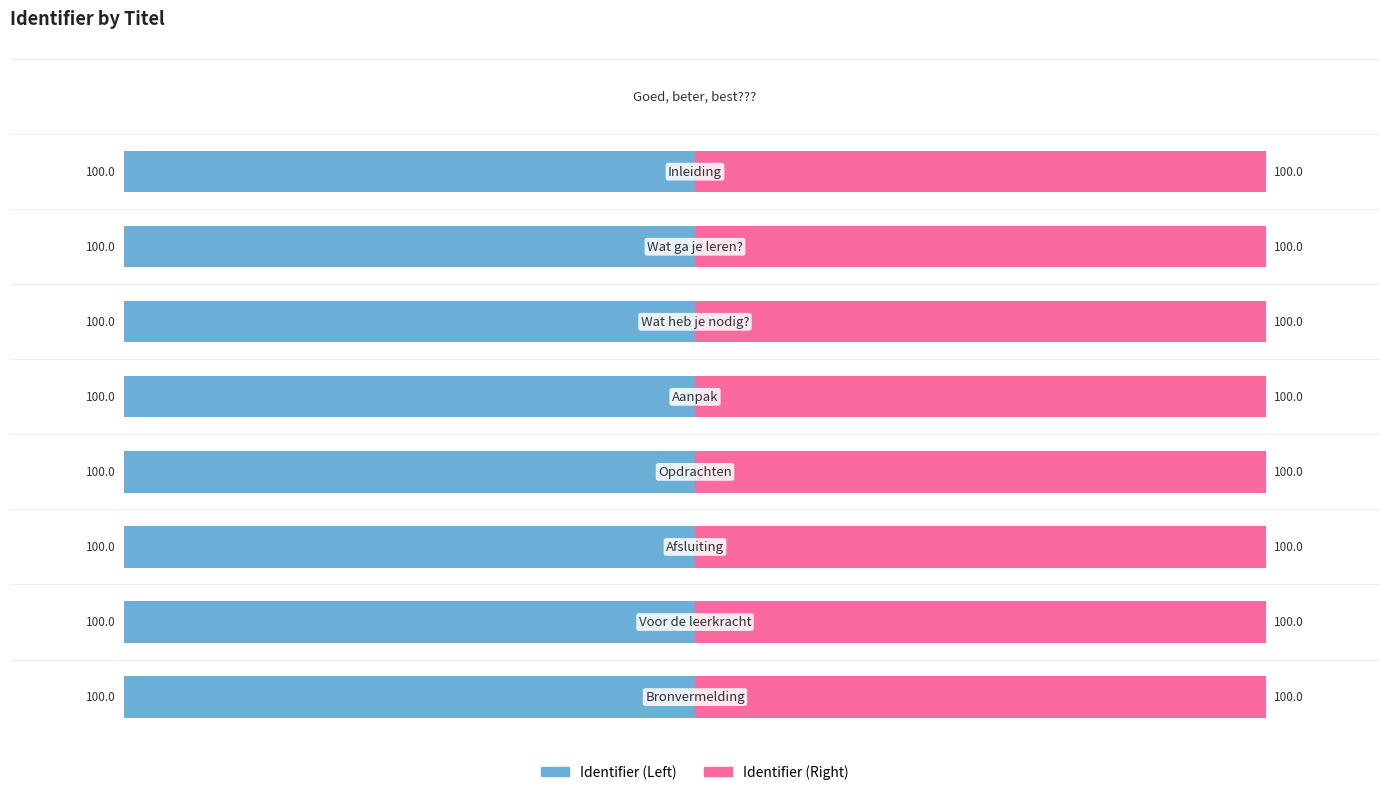

How many distinct data groups are displayed?

2